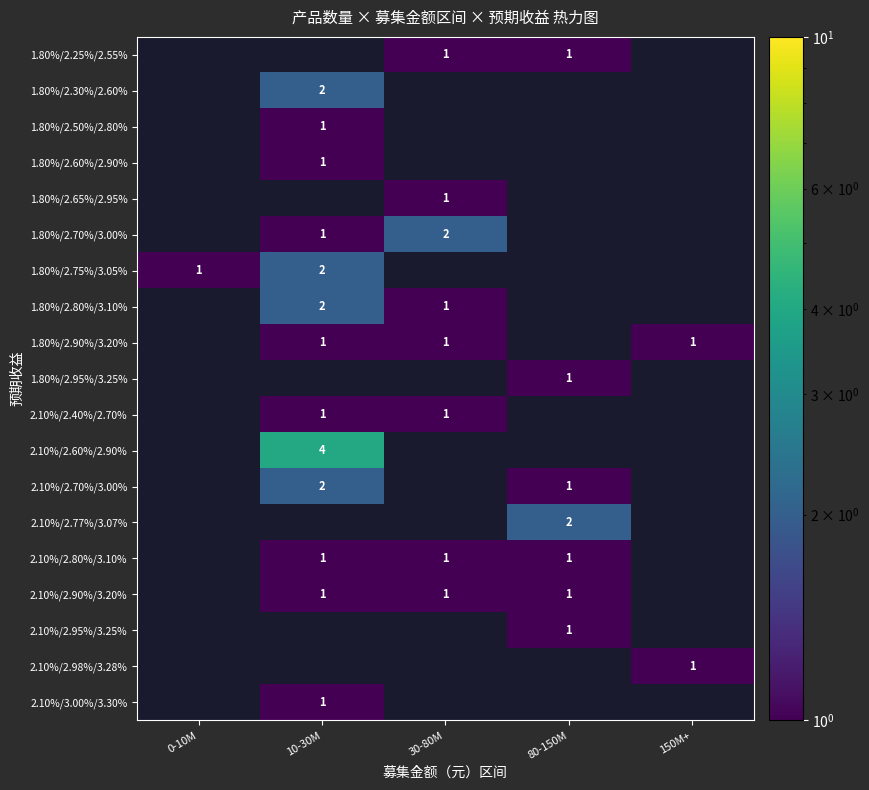

Which has a higher value, 0-10M or 80-150M?

80-150M